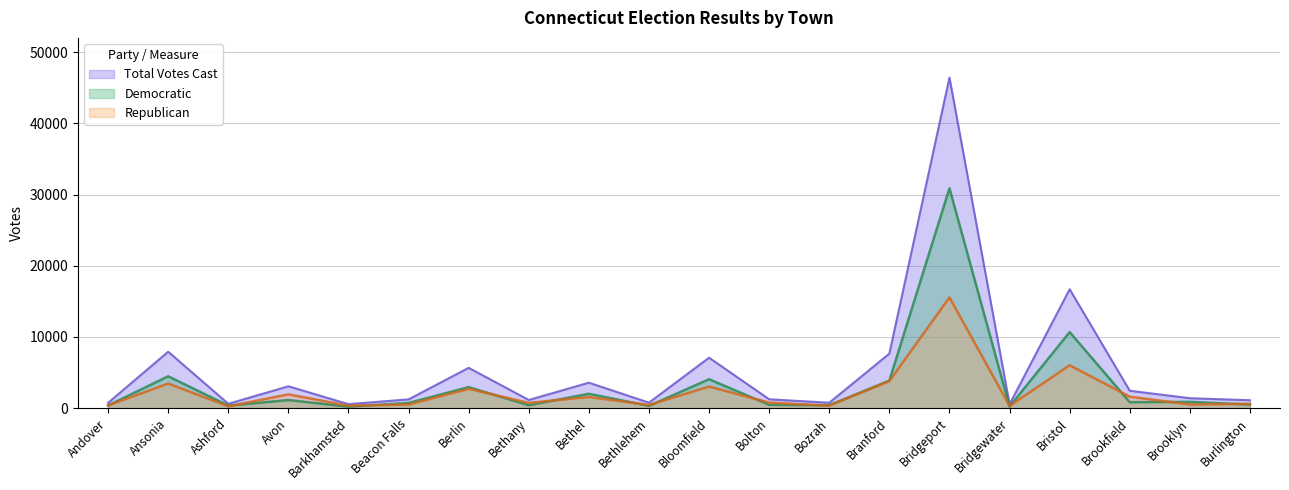

How many values in the Total series exceed 1396?

9